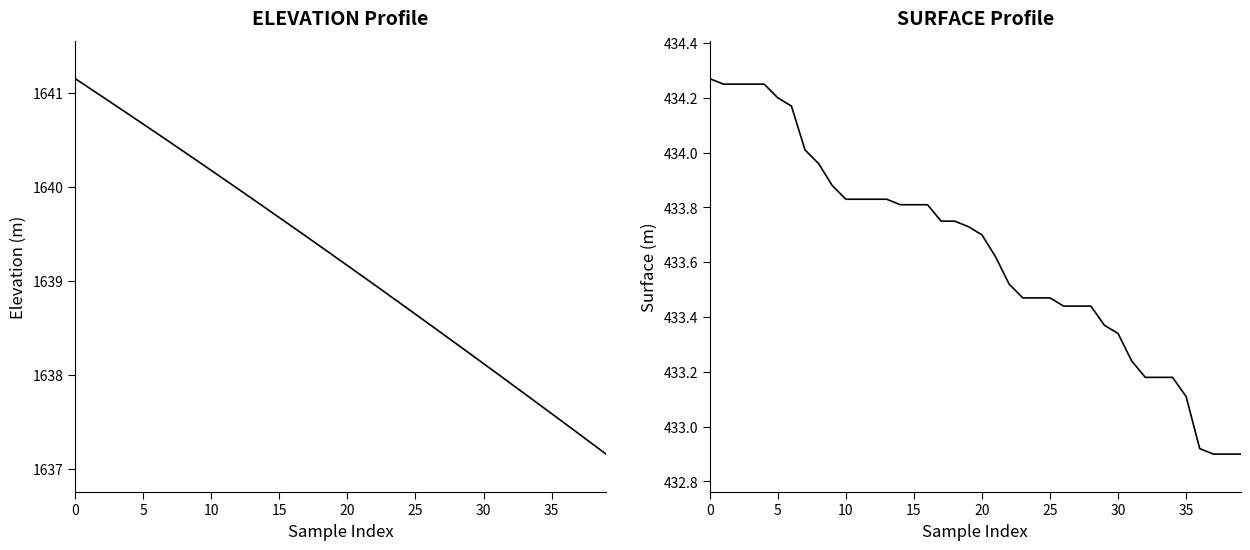

Is it true that ELEVATION equals 1069.5 at 31?

False